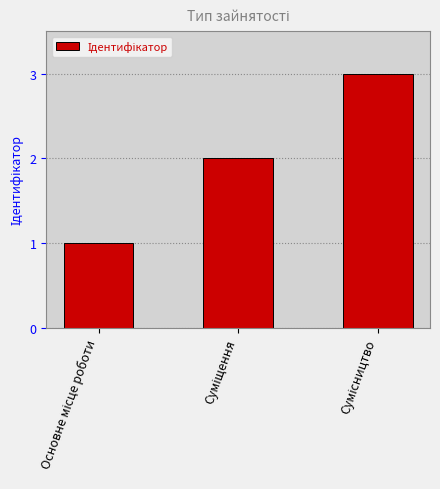

How many values are between 1 and 3?

3